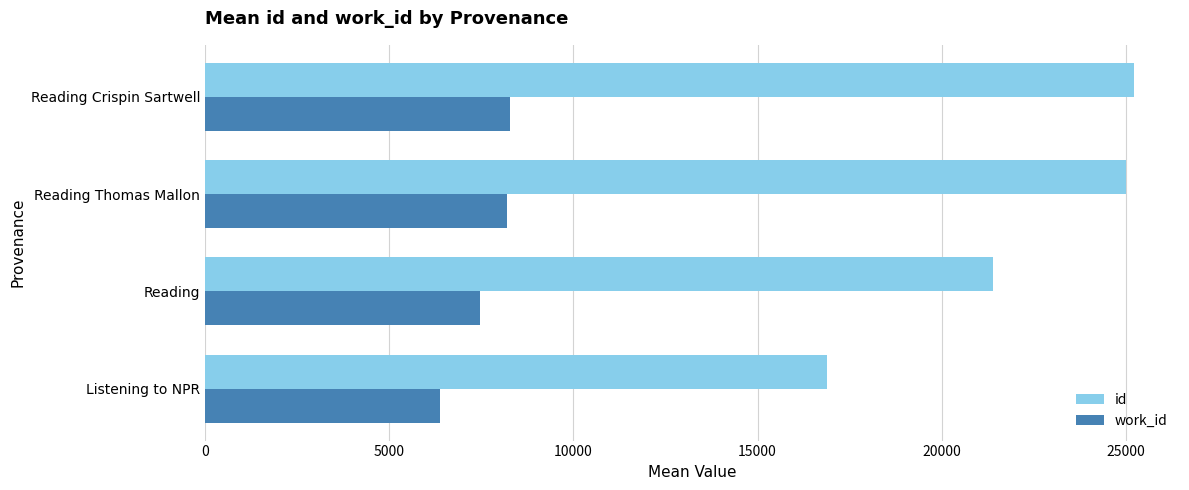

What is the difference between the highest and lowest values at Reading Thomas Mallon?

16810.0